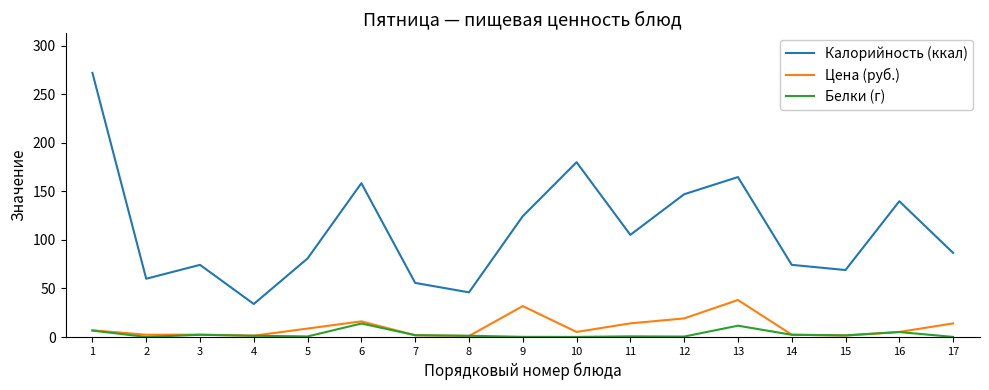

Between 3 and 4, which series saw the biggest shift?

Калорийность (ккал)